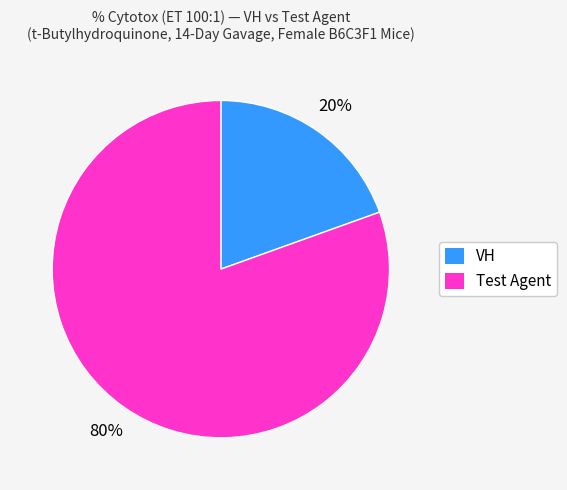

Rank the categories by value from lowest to highest.

VH, Test Agent